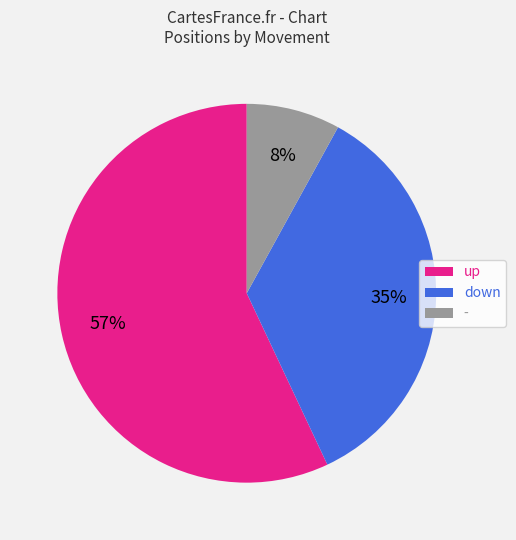

Which category has the smallest portion of the pie?

-